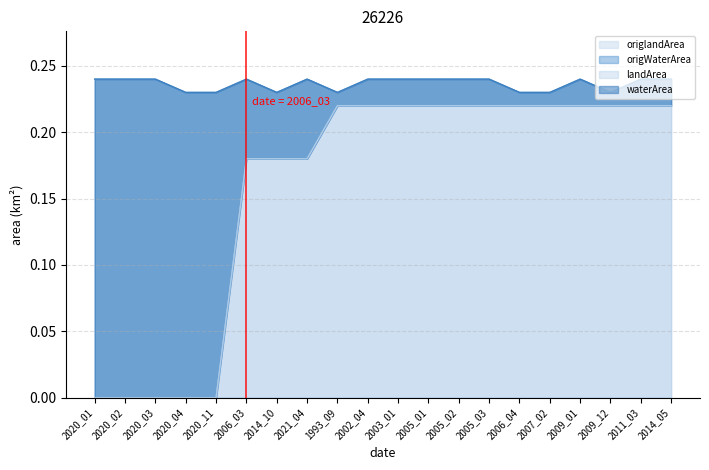

The value of origlandArea at 2020_03 is 0.1. True or false?

False